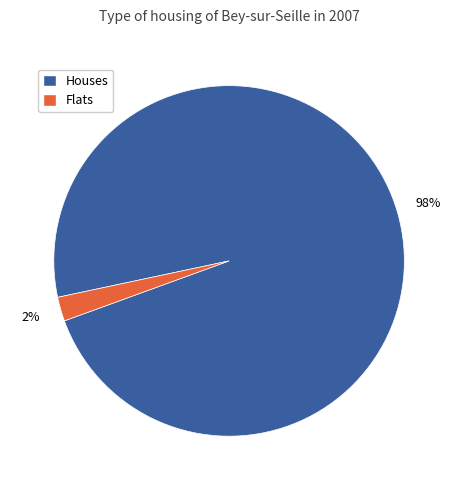

Does any single category account for the majority?

Yes